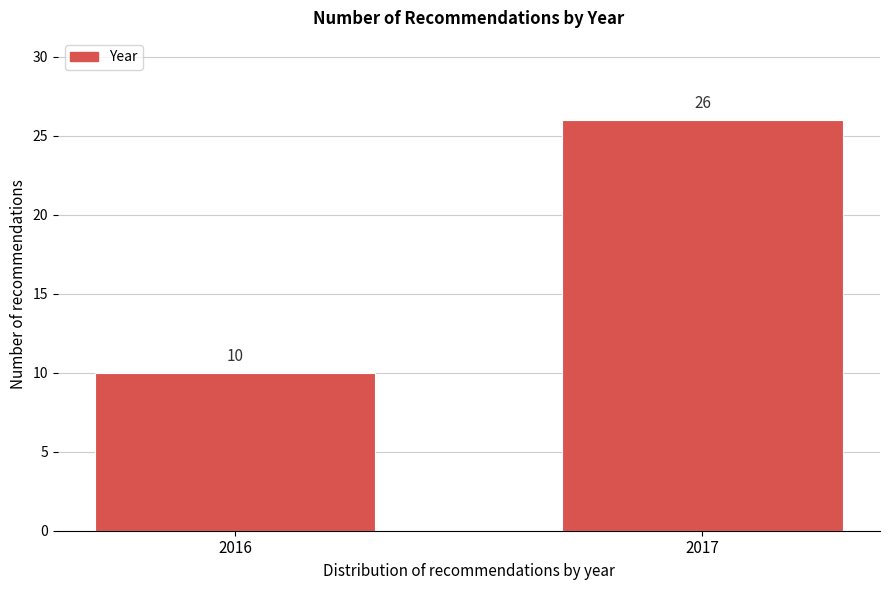

Reading right to left, extract all data points from this chart.

26	10